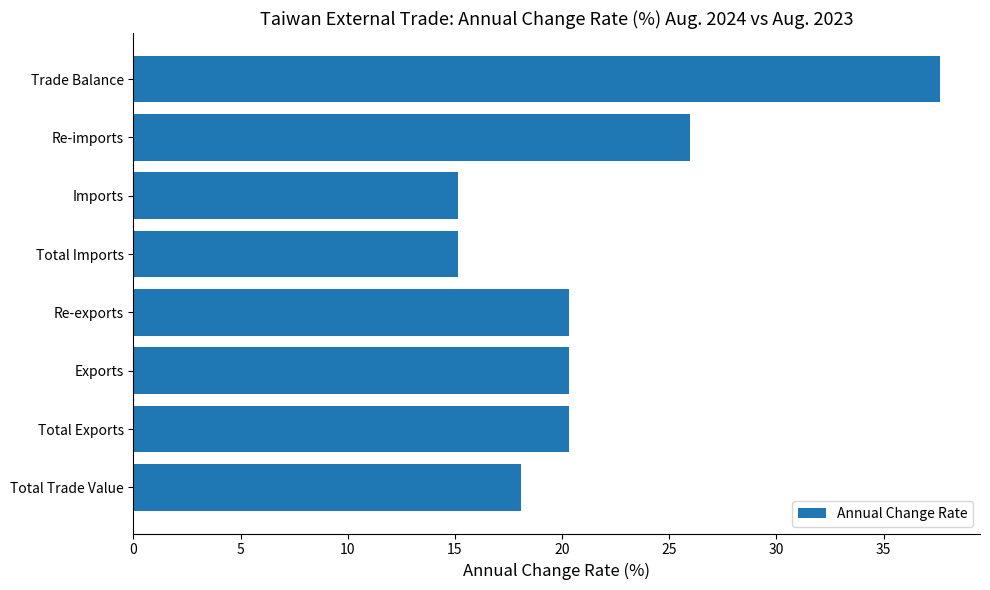

Read the value at Total Imports.

15.2